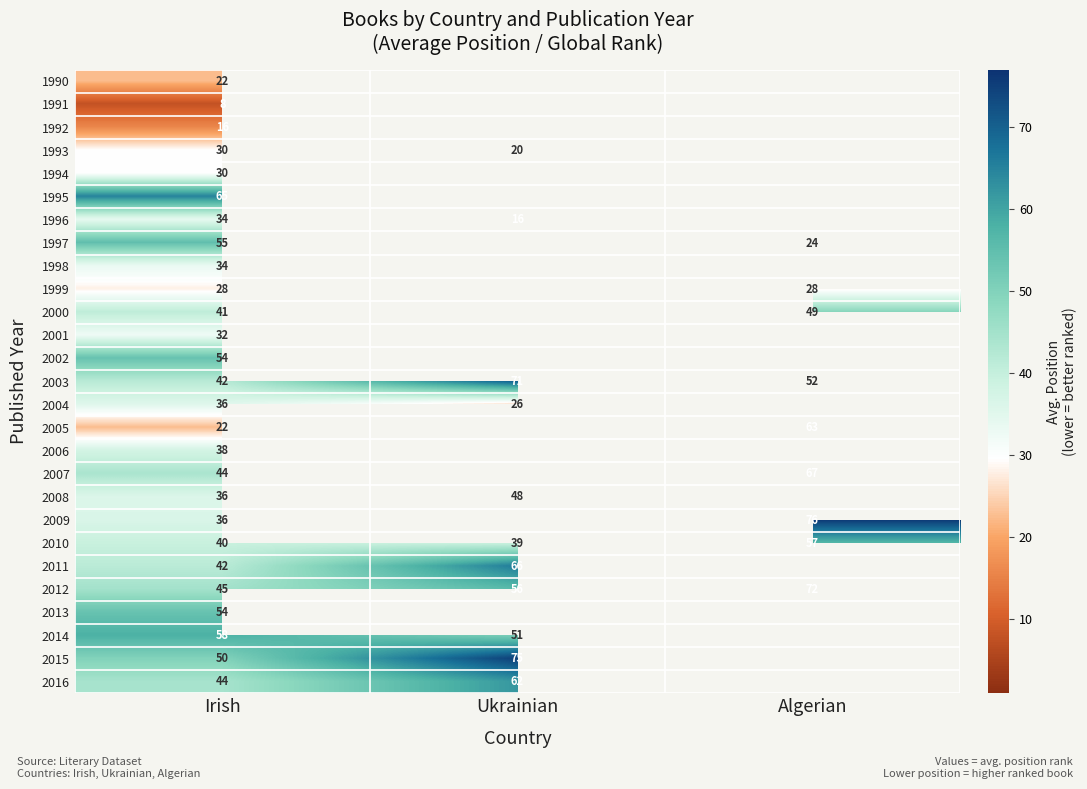

Is the value of 1998 at Irish greater than the value of 2004 at Ukrainian?

Yes